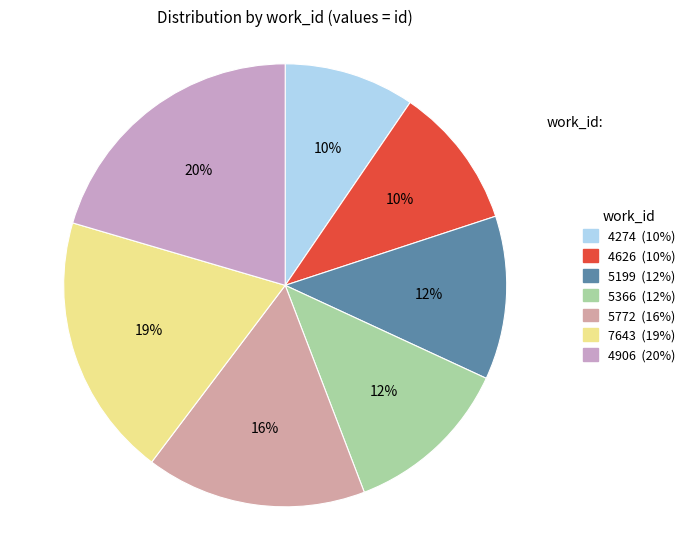

To the nearest percent, what is the difference between the 5366 and 4906 slice percentages?

8%